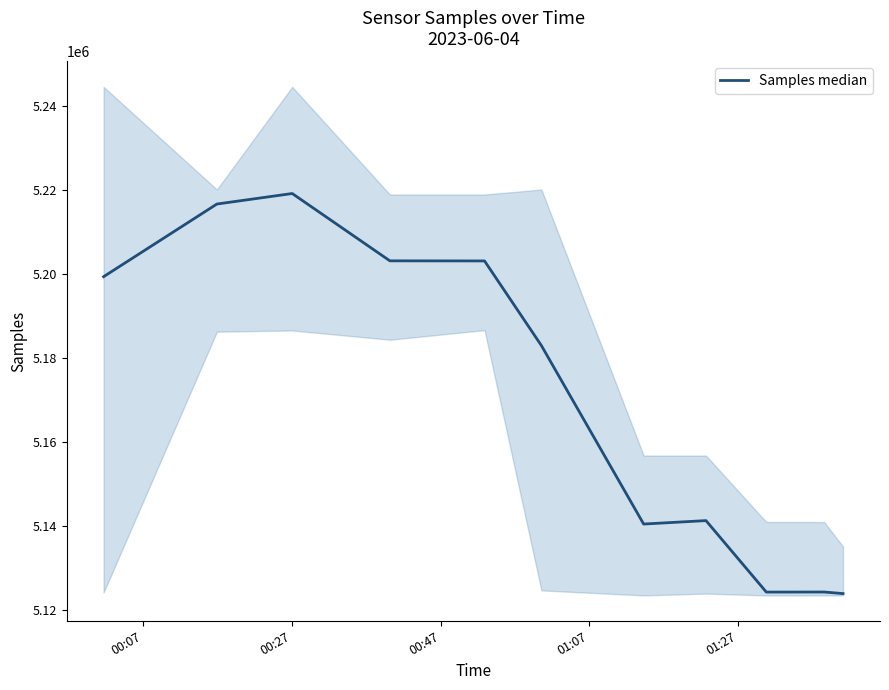

What is the value of the 5th point from the left?

5203058